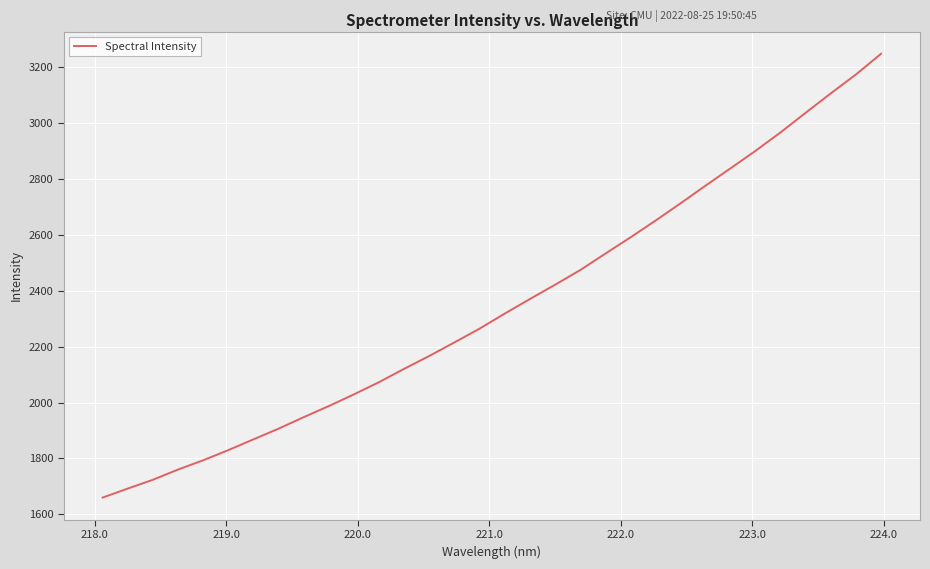

What is the maximum value shown in the chart?

3249.0